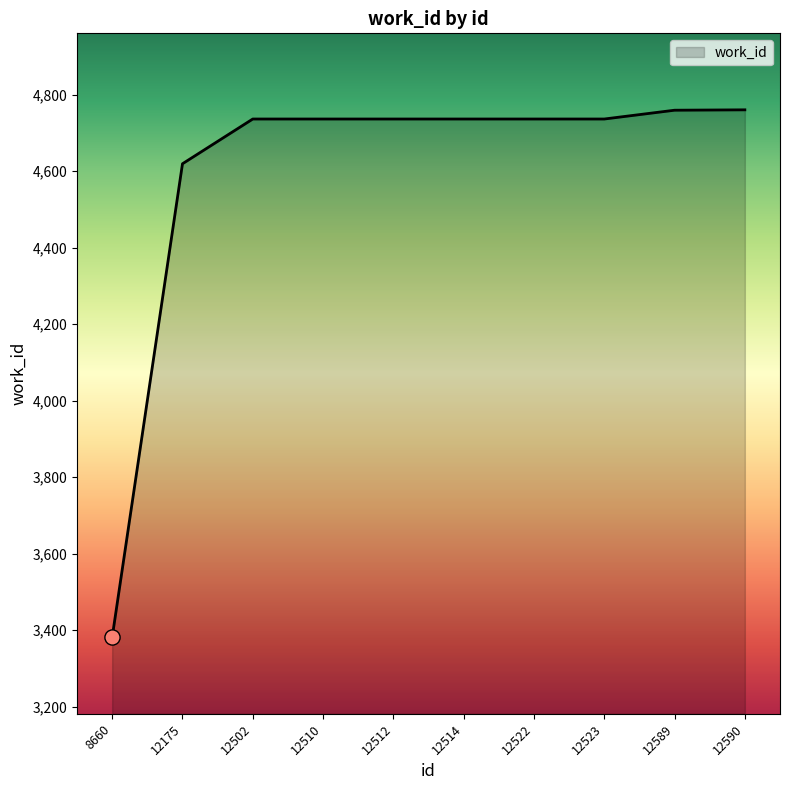

What is the change in value from 12510 to 12590?

+24